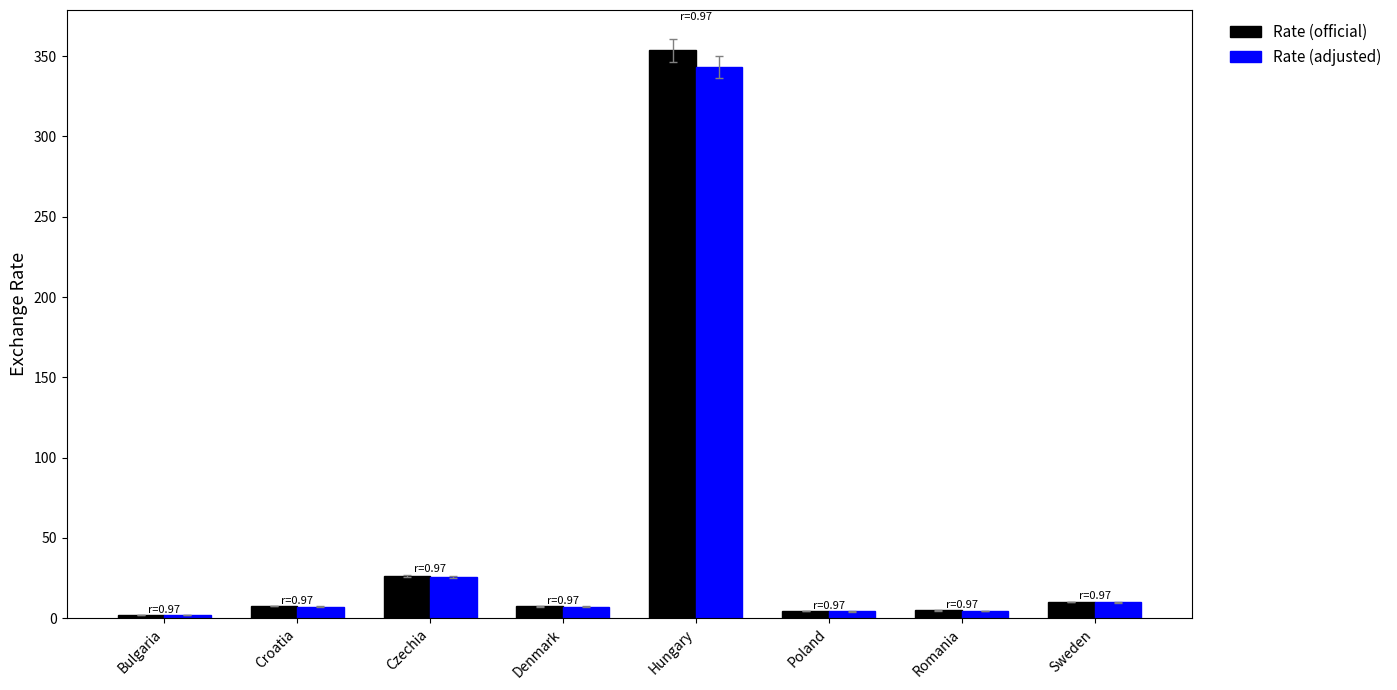

Which series has the widest spread of values?

Rate (official)